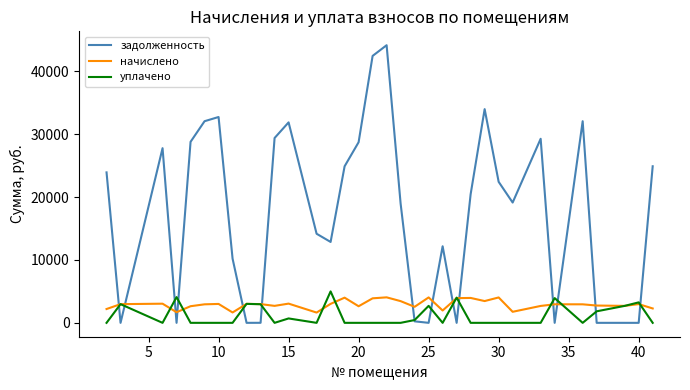

What is the maximum value shown in the chart?

44169.7